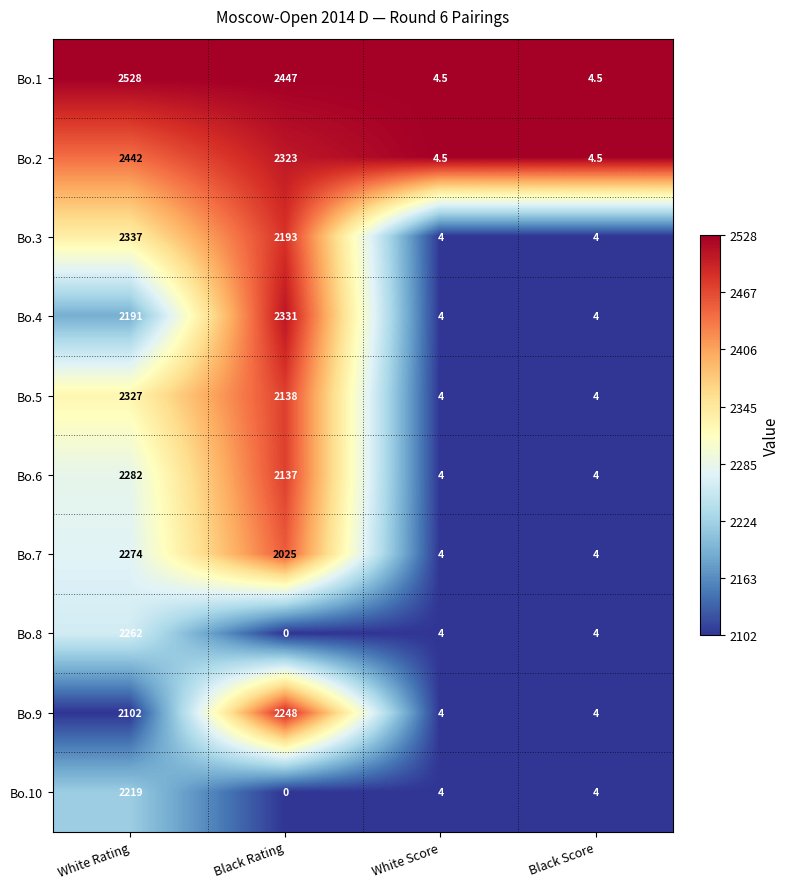

The value of Bo.8 at Black Rating is 1140.8. True or false?

False